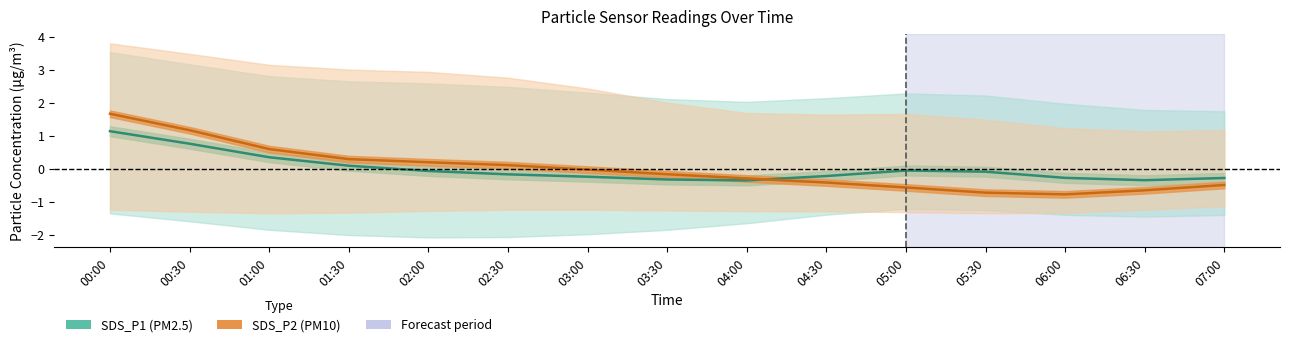

True or false: SDS_P2 center and SDS_P1 center intersect in this chart.

True